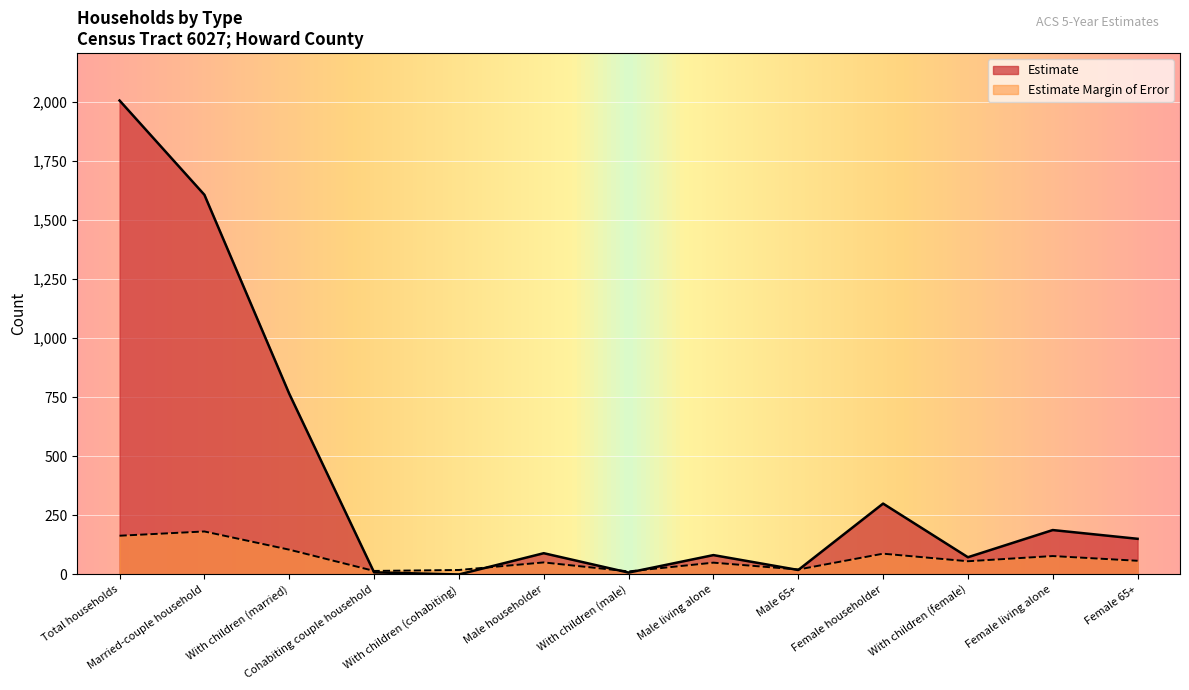

Rank the series by their average value, from lowest to highest.

Estimate Margin of Error, Estimate